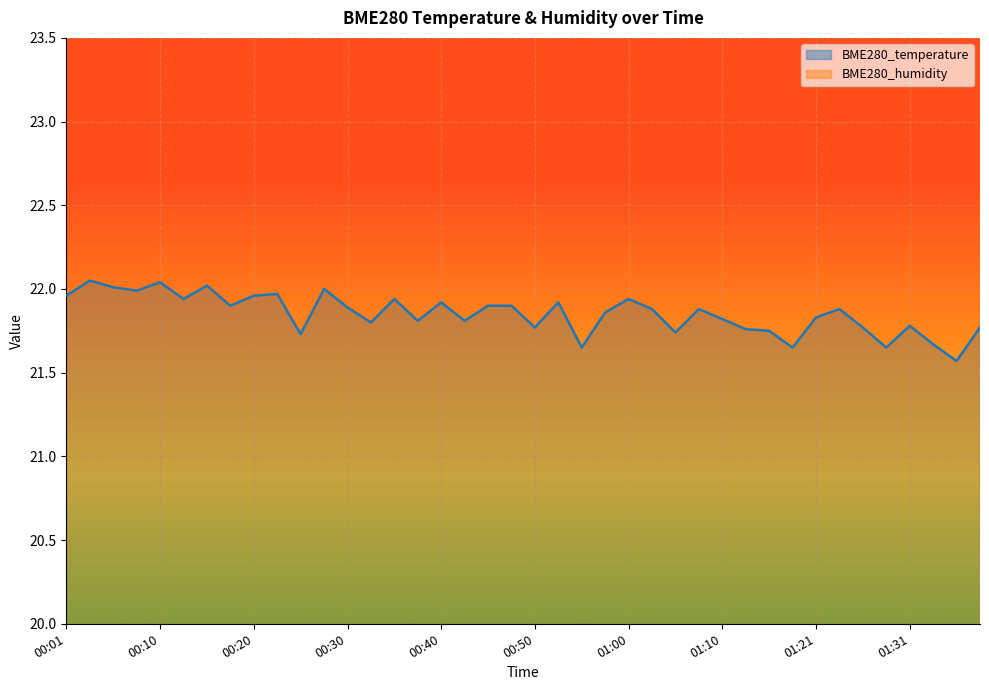

Rank the series at 00:27 from lowest to highest value.

BME280_temperature, BME280_humidity